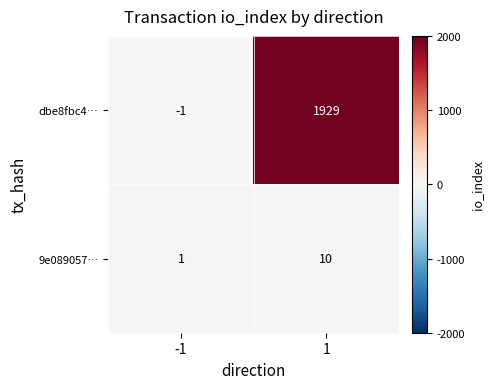

At which category does the chart reach its peak across all series?

1